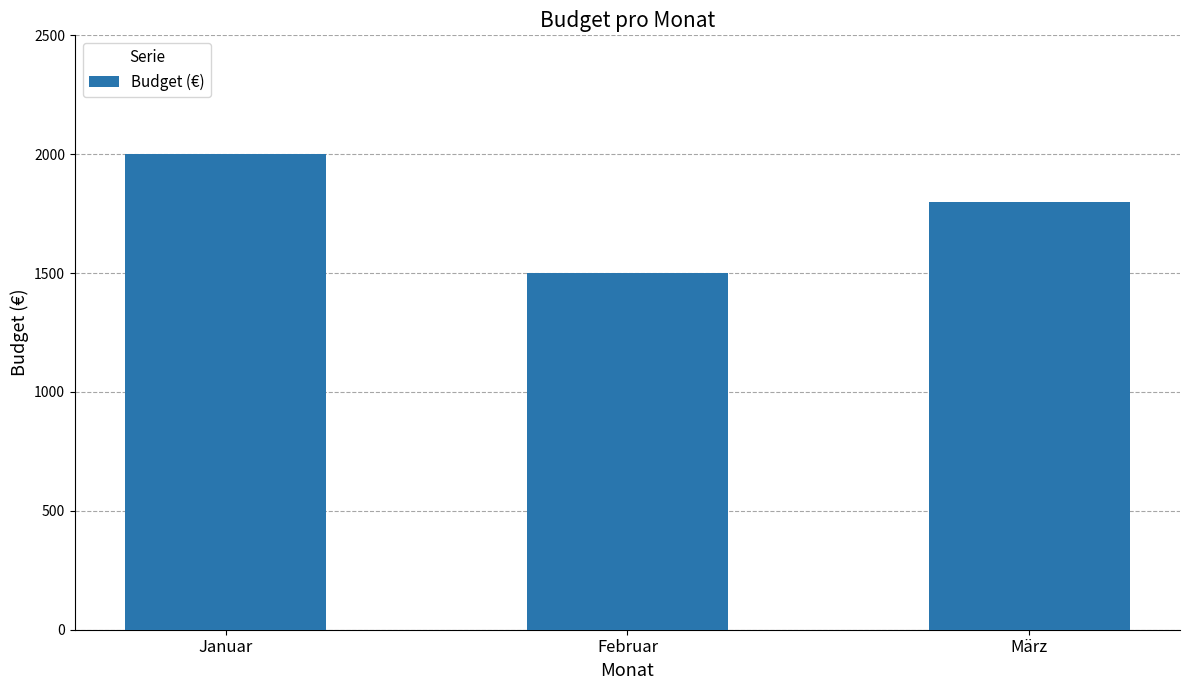

What is the average value?

1767